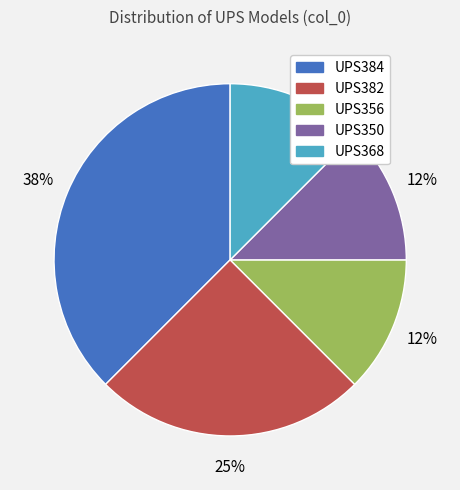

Which has a higher value, UPS384 or UPS382?

UPS384